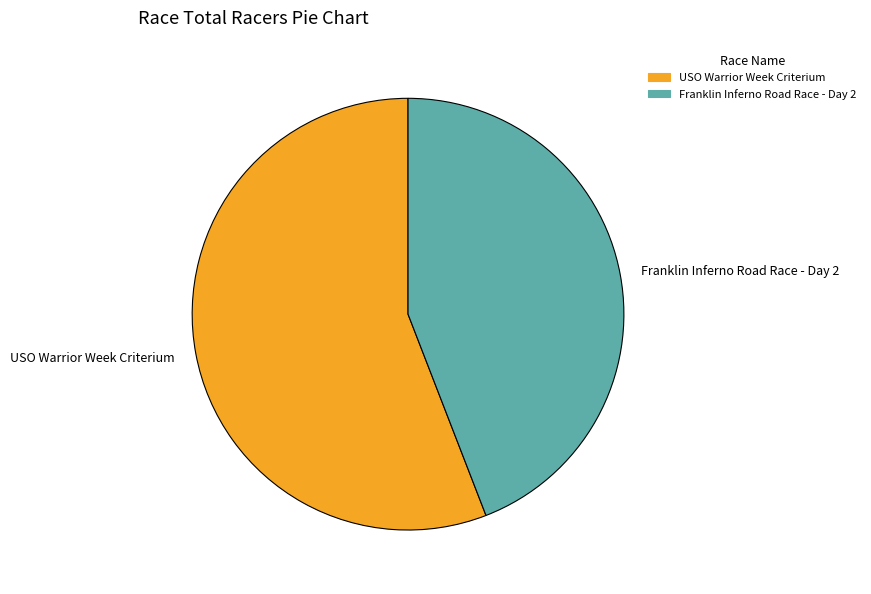

Which category has the smallest portion of the pie?

Franklin Inferno Road Race - Day 2